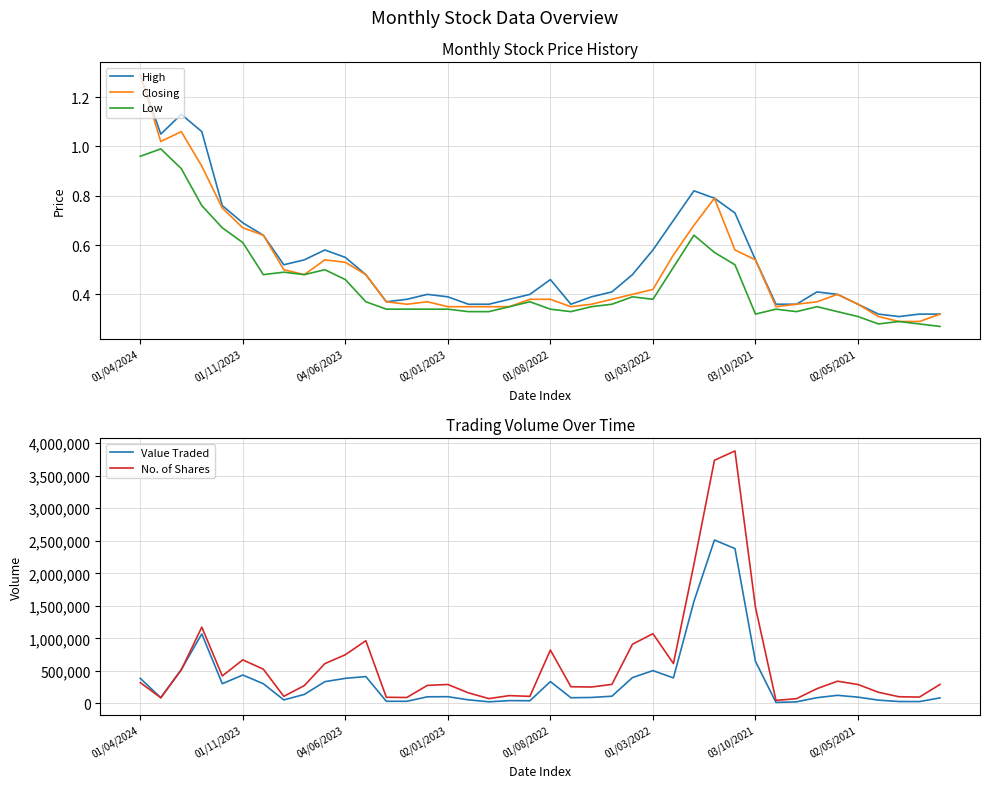

True or false: Closing and Value Traded intersect in this chart.

False